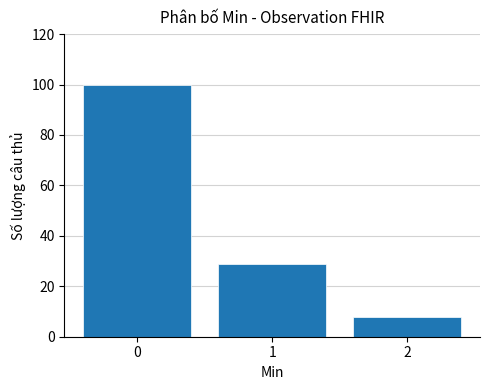

How tall is the bar that spans 1.5 to 2.5 on the x-axis? The values are not printed on the chart, so give them approximately, as read against the axis.

8